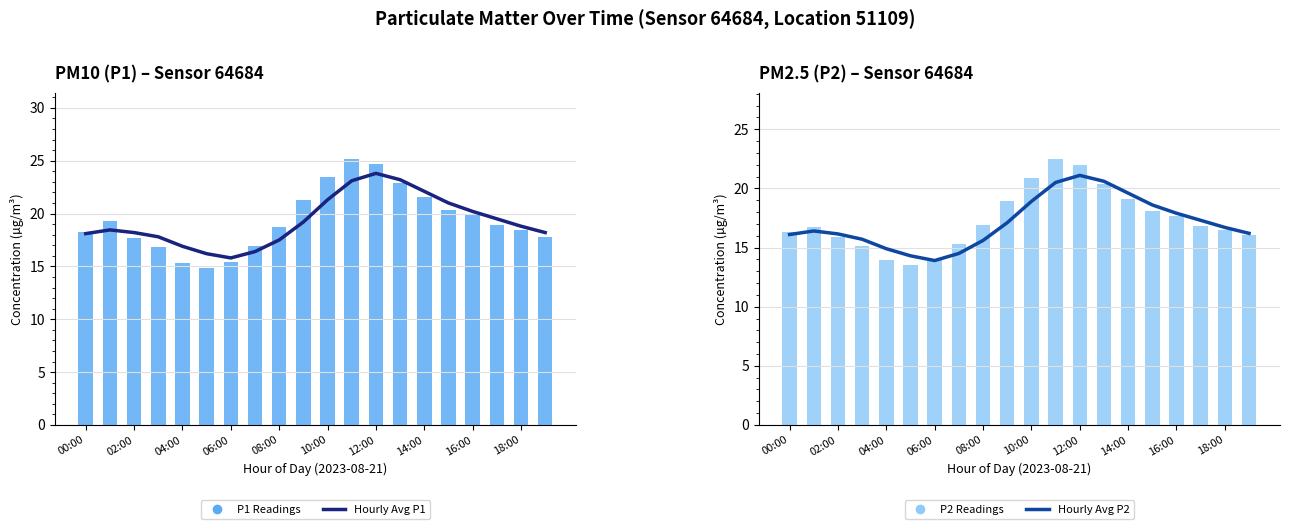

Reading right to left, what are all the values shown in this chart?

Hourly Avg P1: 18.2	18.8	19.5	20.2	21.0	22.1	23.2	23.8	23.1	21.3	19.2	17.5	16.4	15.8	16.2	16.9	17.8	18.2	18.4	18.1
P1 (PM10): 17.8	18.4	18.9	19.9	20.3	21.5	22.9	24.7	25.1	23.4	21.3	18.8	16.9	15.4	14.9	15.3	16.8	17.7	19.3	18.3
Hourly Avg P2: 16.2	16.7	17.3	17.9	18.6	19.6	20.6	21.1	20.5	18.9	17.1	15.6	14.5	13.9	14.3	14.9	15.7	16.1	16.4	16.1
P2 (PM2.5): 16.1	16.5	16.9	17.7	18.1	19.1	20.3	22.0	22.4	20.9	18.9	16.9	15.3	14.0	13.5	13.9	15.1	15.9	16.7	16.3